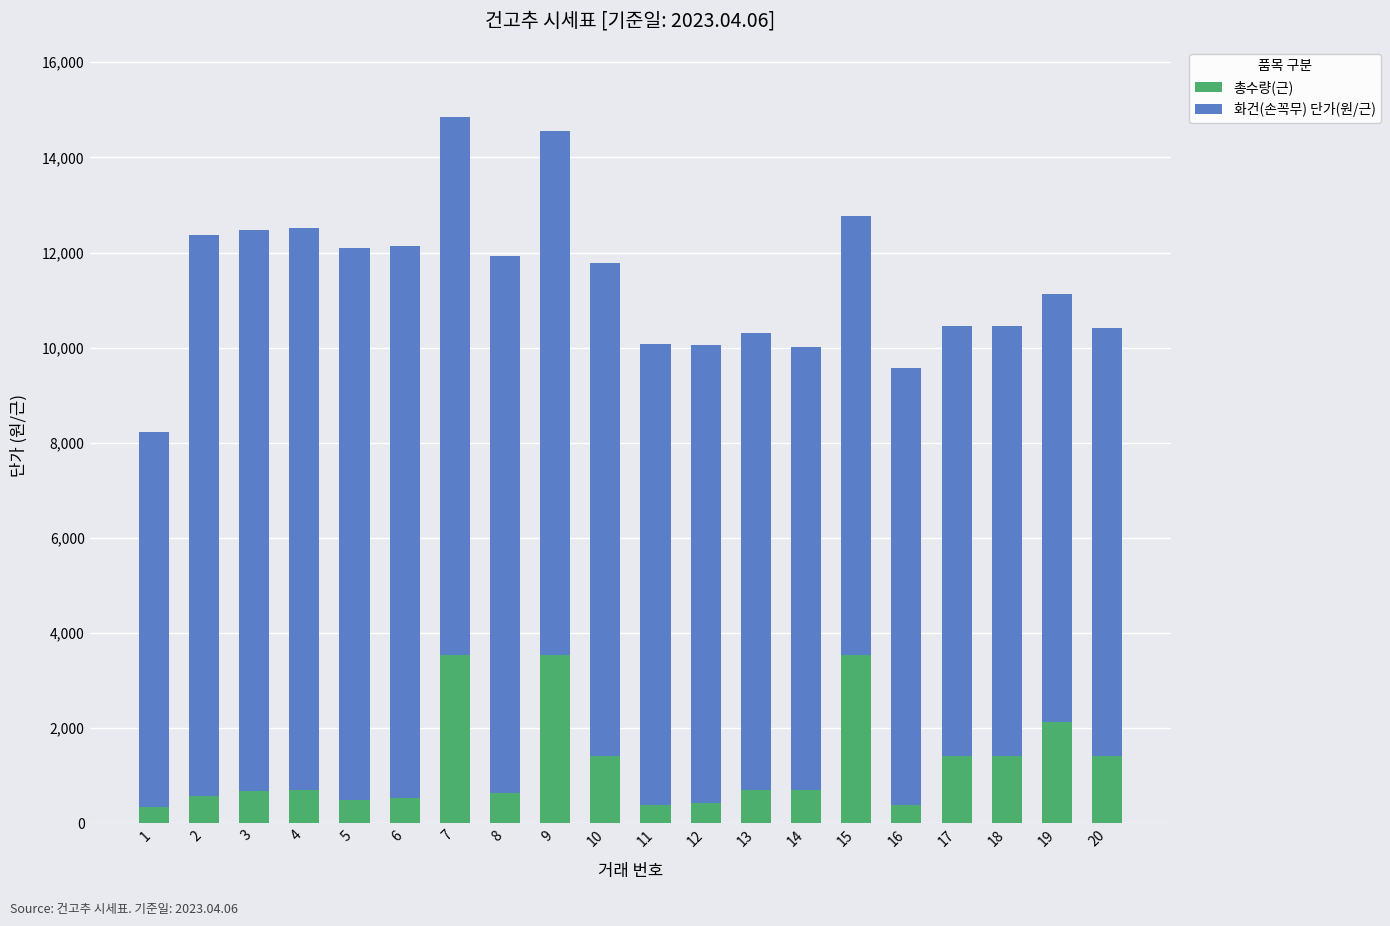

What is the total value across all series at 11?

10082.3